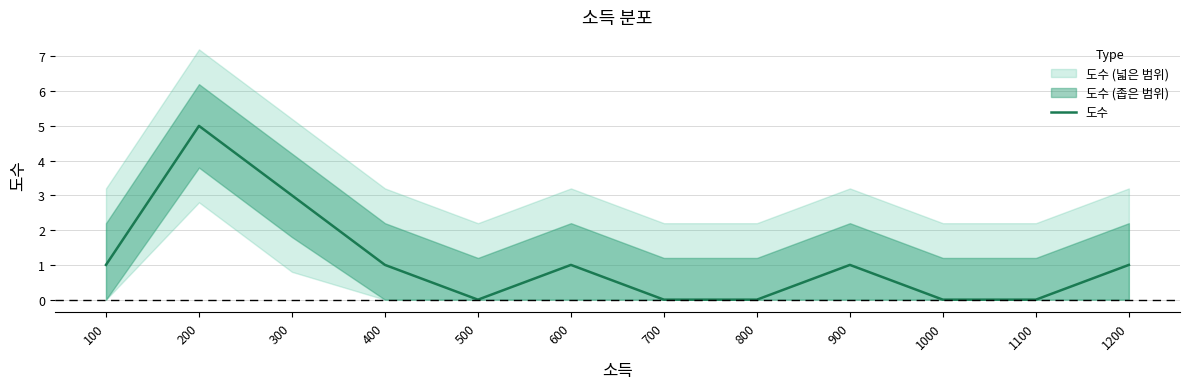

True or false: there are more than 0 points higher than both neighbors.

True